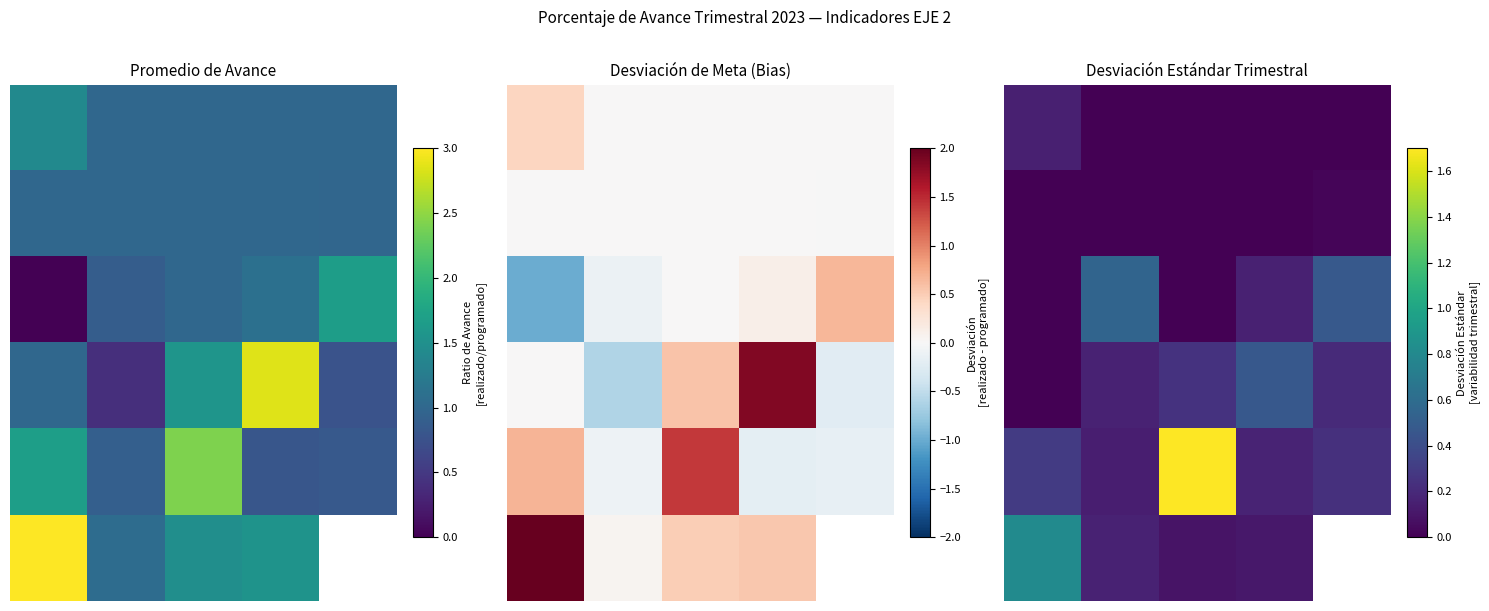

How many values in the 5 series exceed 0?

4